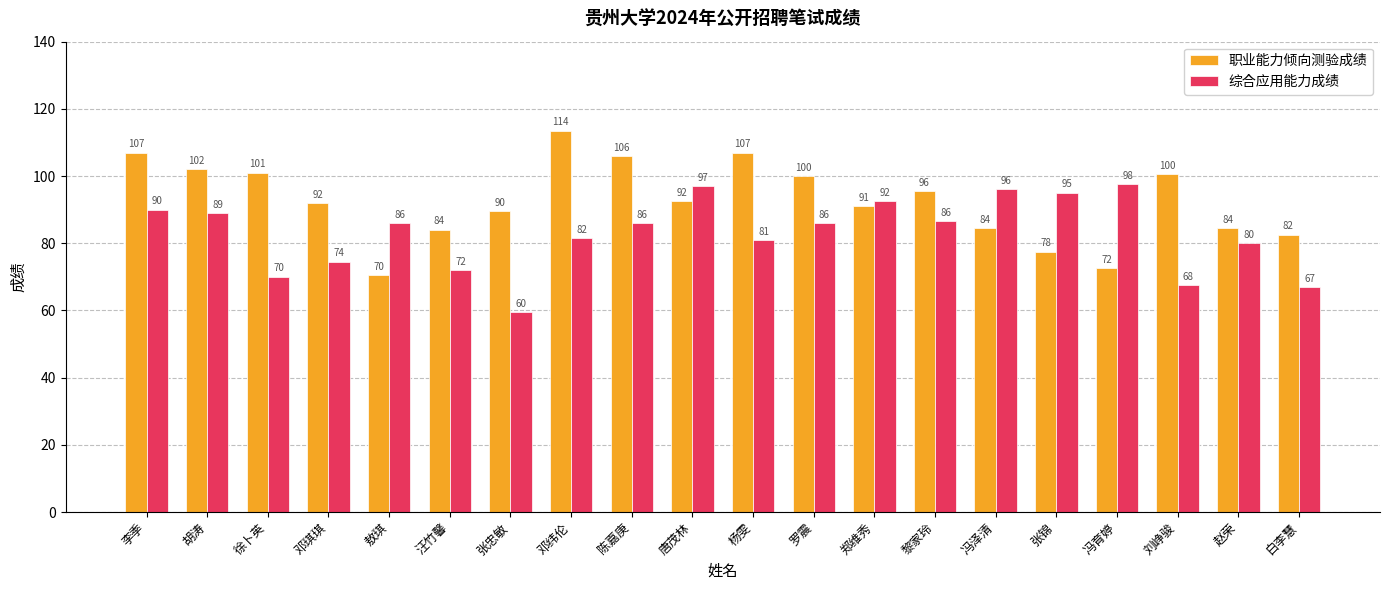

What is the label of the 3rd bar from the right?

刘峥骏